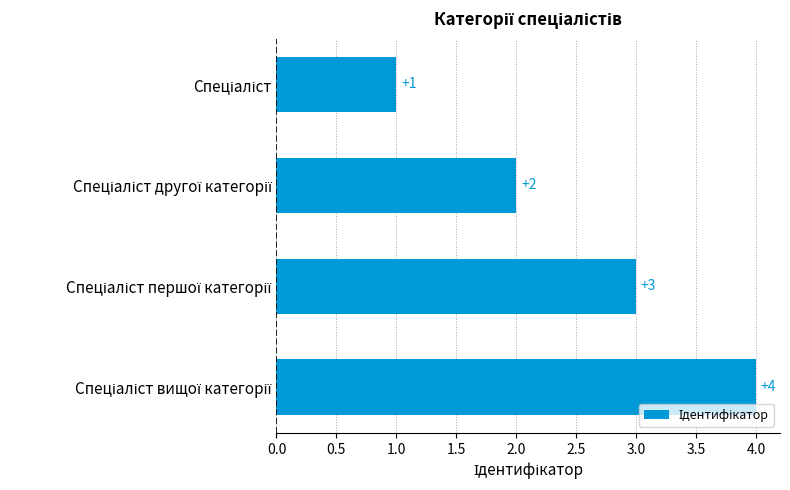

How many values are between 2 and 4?

3